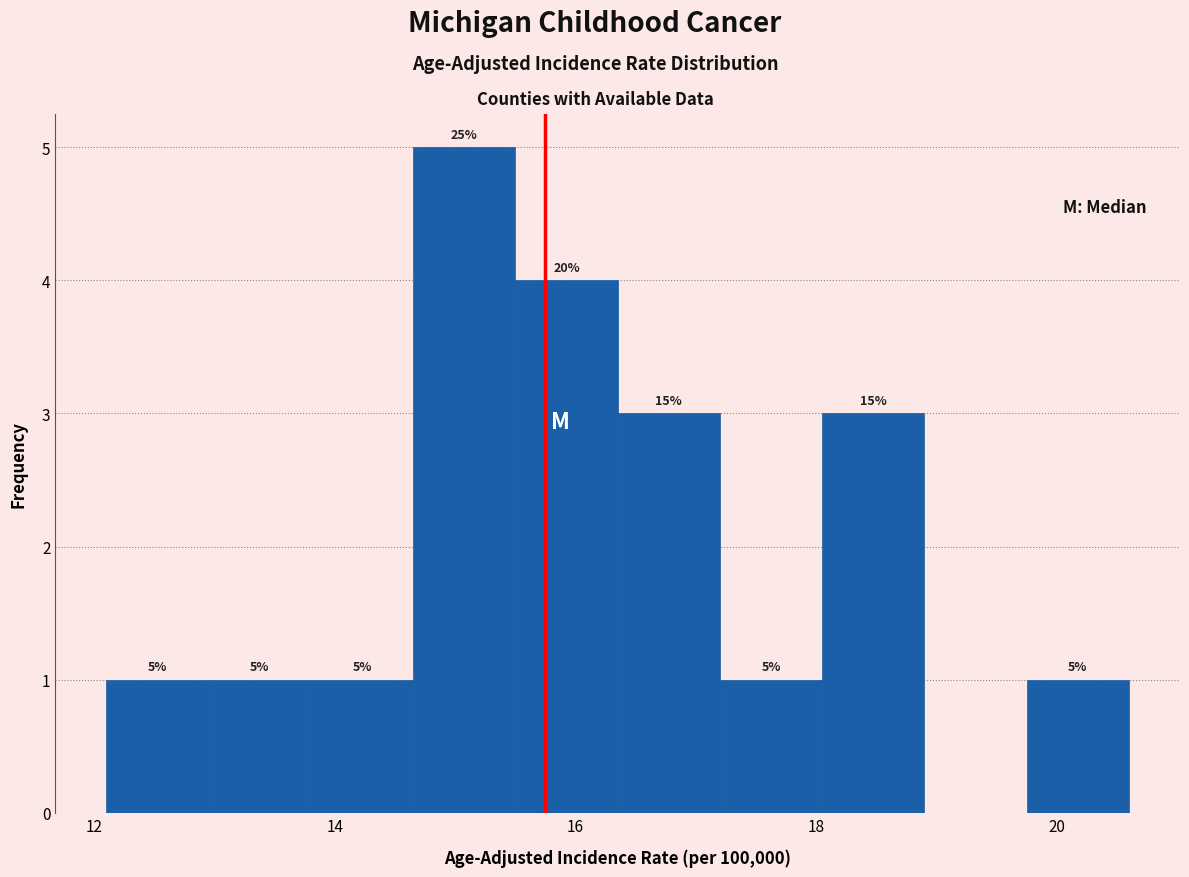

Which range on the x-axis has the tallest bar?

14.65 to 15.50